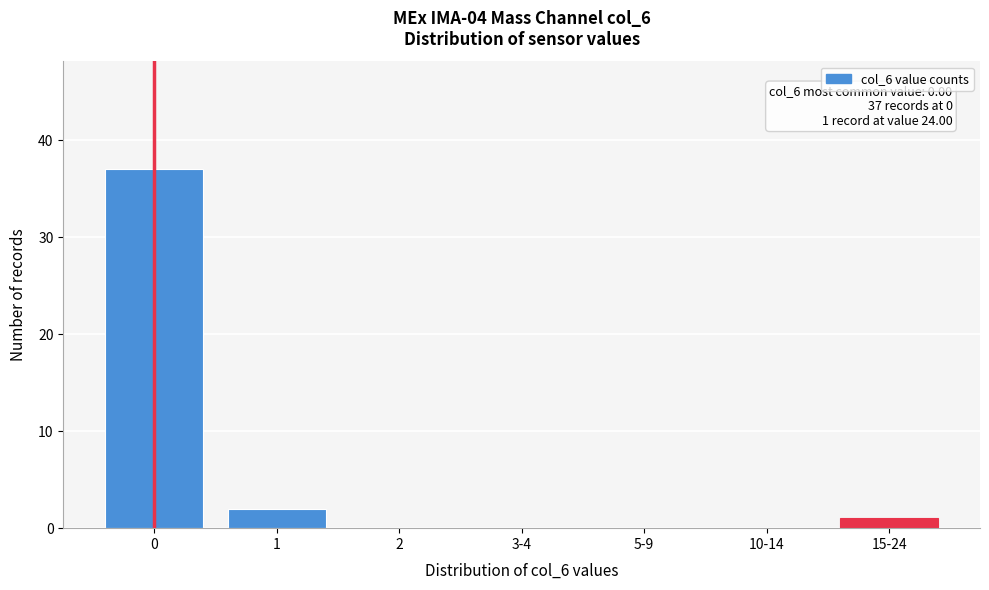

Reading left to right, transcribe all the data shown in this chart.

0=37	1=2	2=0	3-4=0	5-9=0	10-14=0	15-24=1